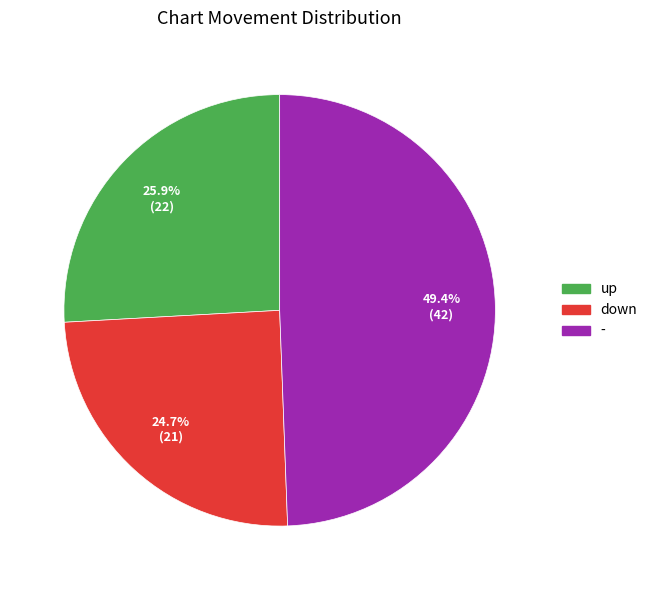

Do down and - together represent more than half of the pie?

Yes